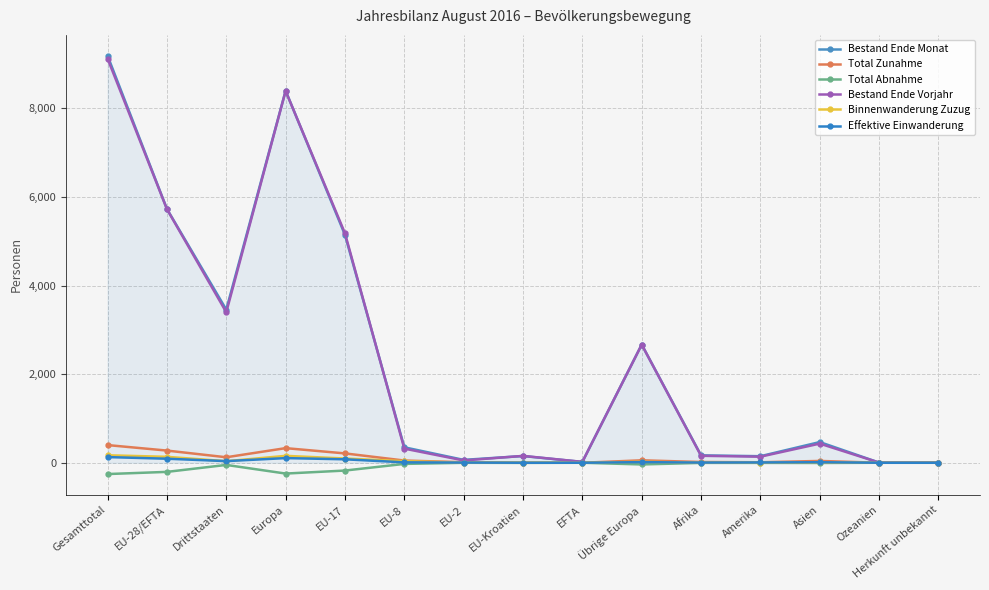

True or false: Total Zunahme and Bestand Ende Vorjahr cross at least once.

False